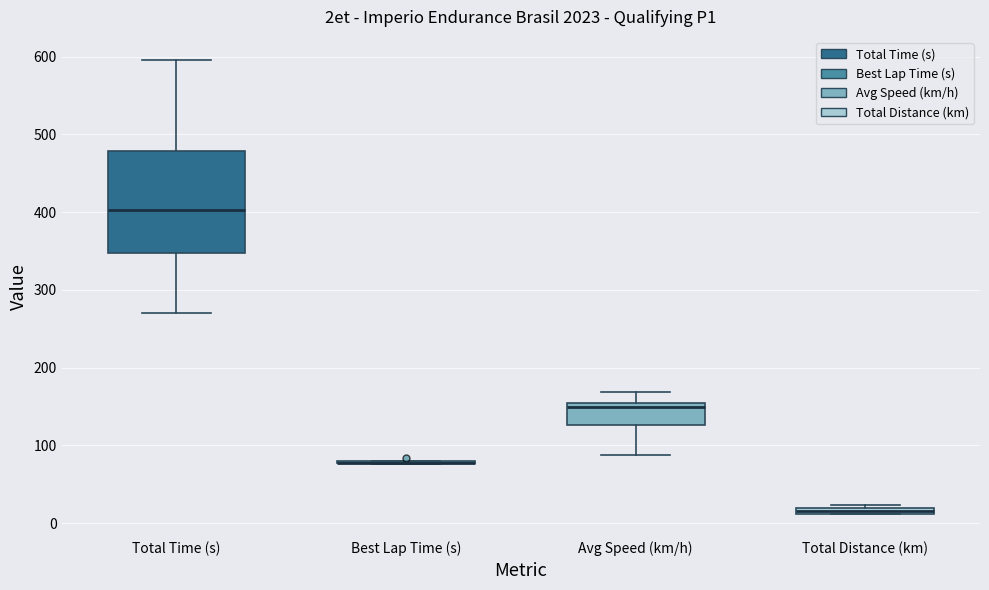

Where is the lower edge of the box for Total Time (s) on the y-axis? The values are not printed on the chart, so give them approximately, as read against the axis.

350